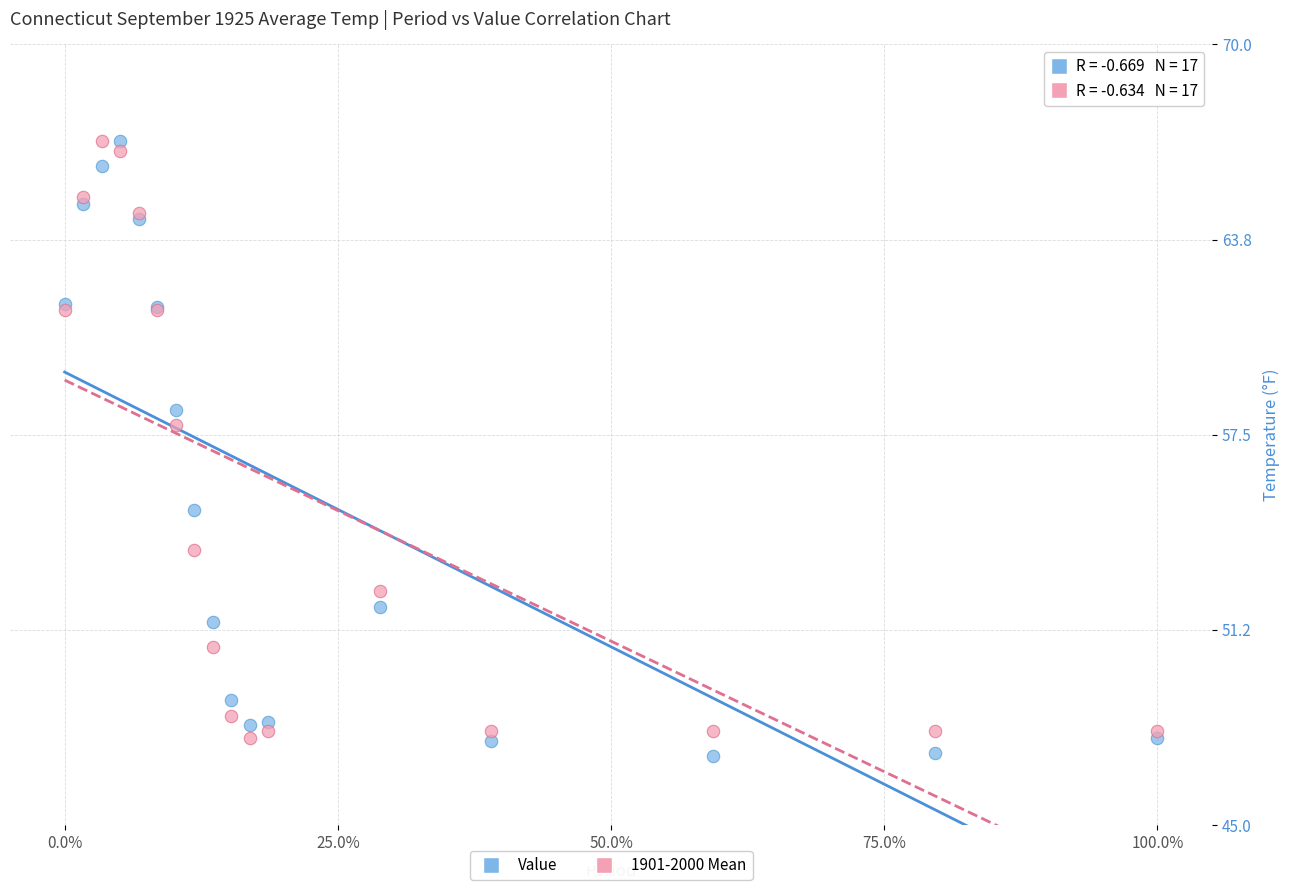

In the Value series, what Y value is closest to 57?

58.3